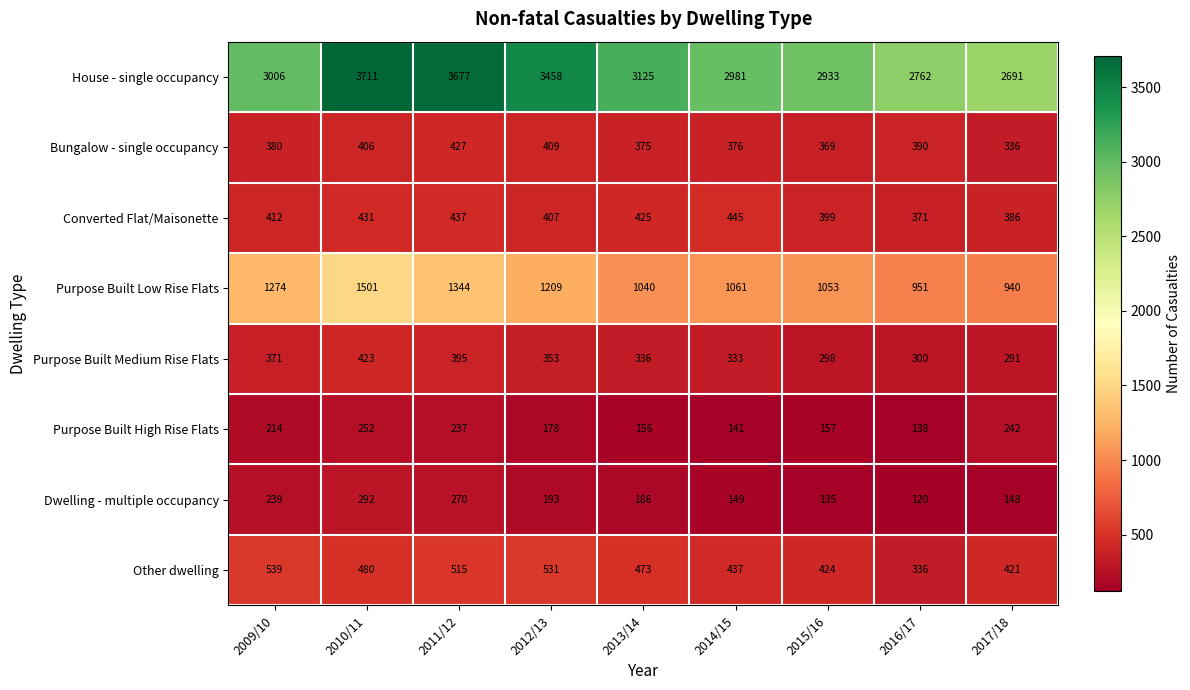

What is the approximate value of Purpose Built Medium Rise Flats at 2016/17, to the nearest 50?

300